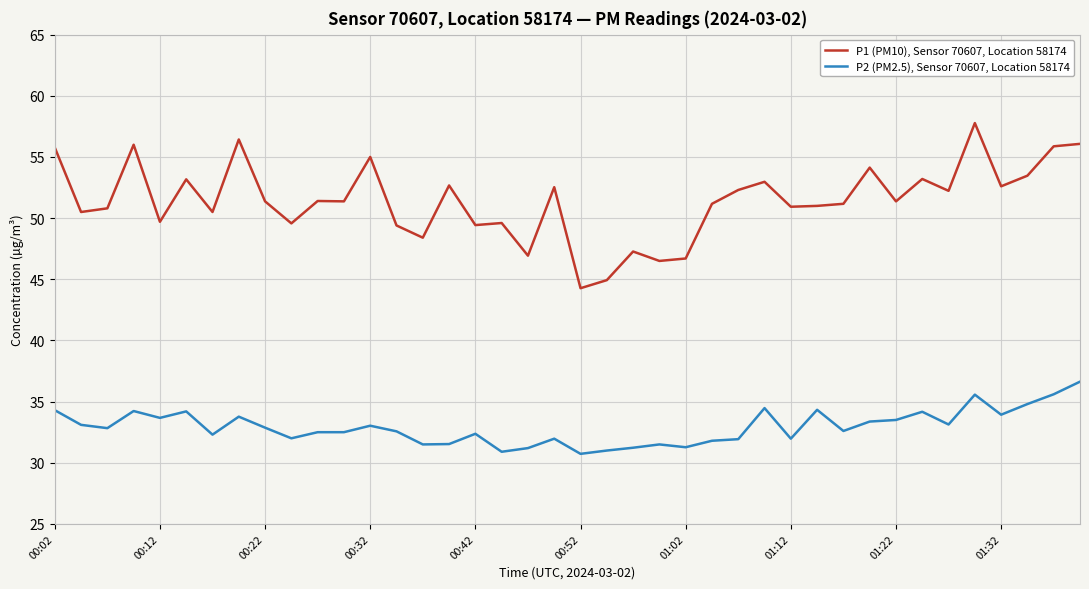

Which series has the largest total across all categories?

P1 (PM10), Sensor 70607, Location 58174